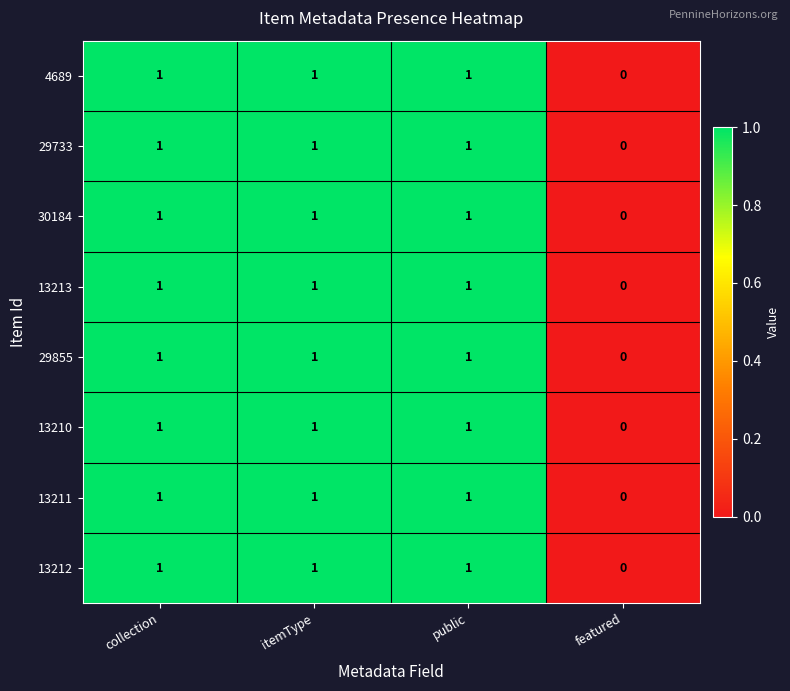

At which label does 13212 reach its minimum?

featured